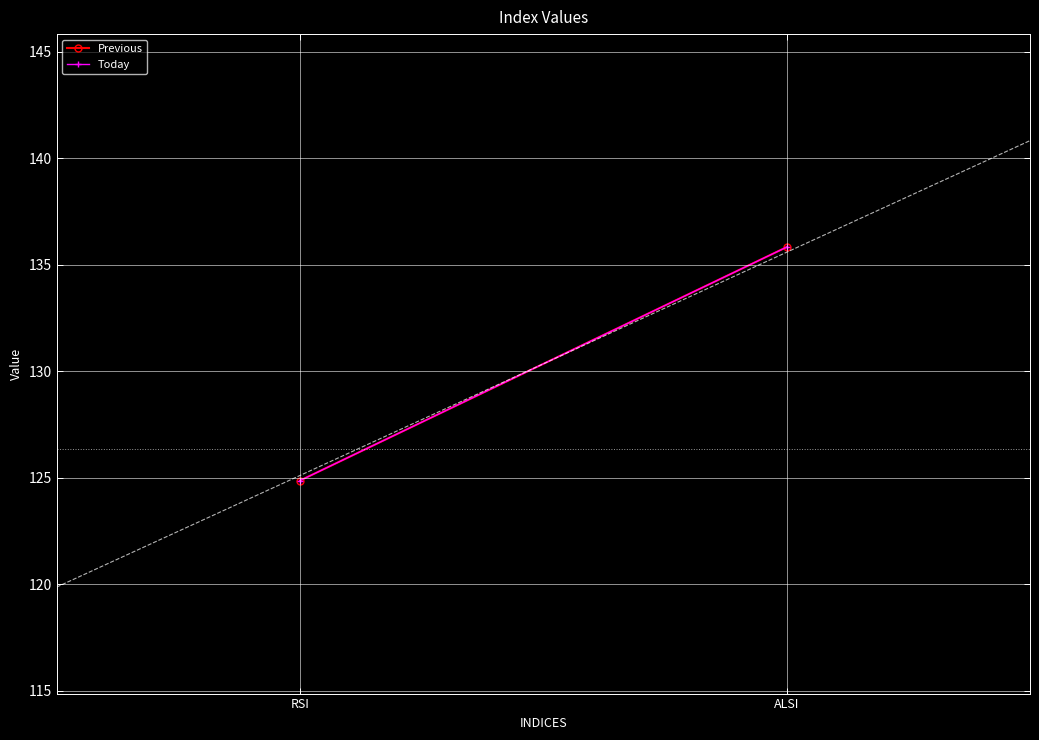

Where is Previous nearest to the value 130?

RSI